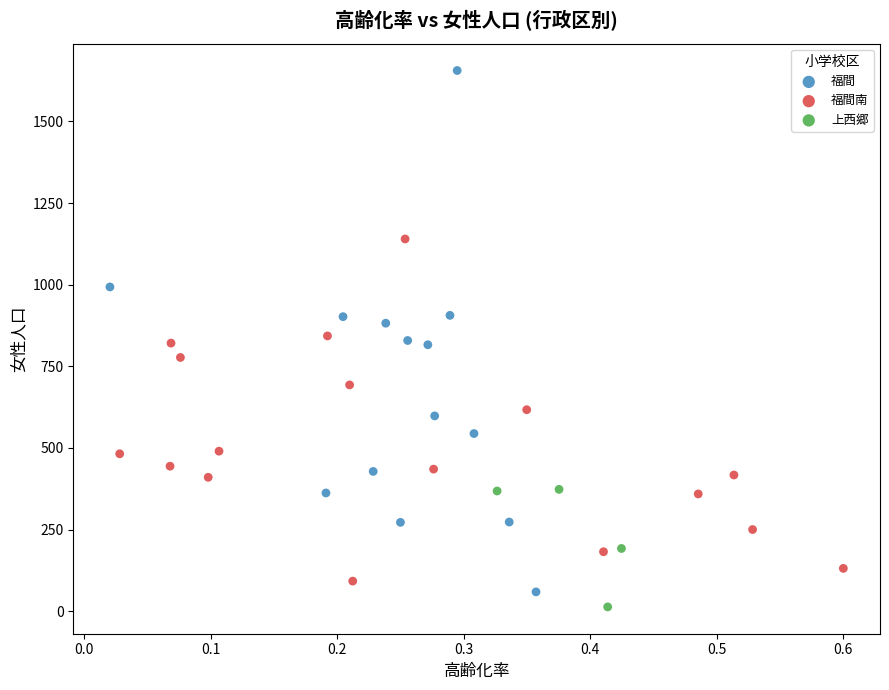

Which series reaches the maximum Y coordinate?

福間